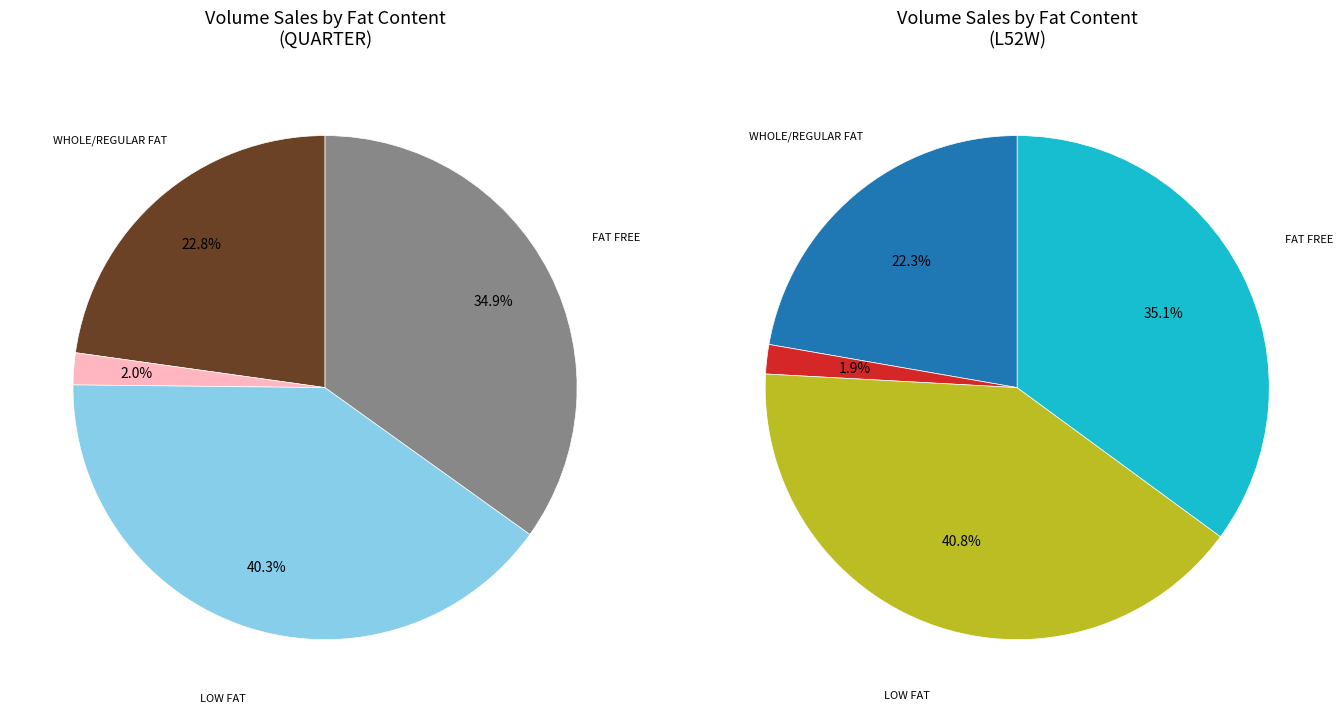

Is the sum of FAT FREE and WHOLE/REGULAR FAT greater than half?

Yes